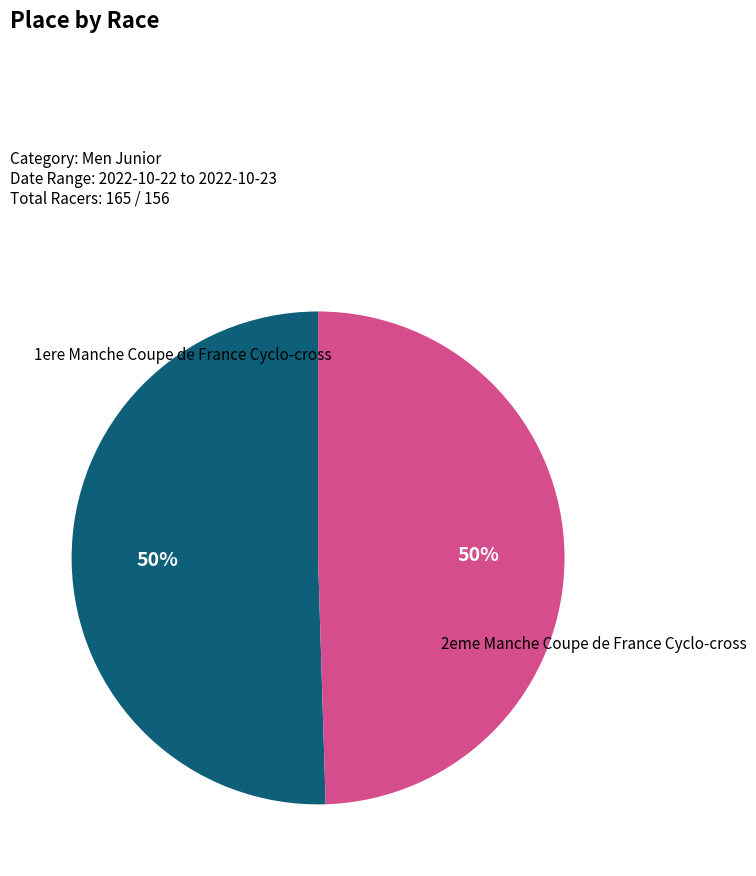

How many slices are in this pie chart?

2